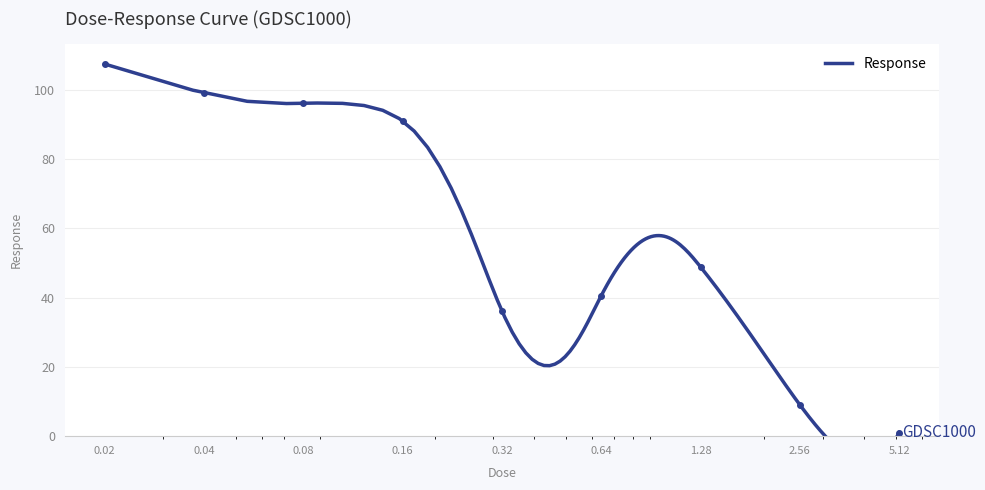

Rank the categories by value from highest to lowest.

0.02, 0.04, 0.08, 0.16, 1.28, 0.64, 0.32, 2.56, 5.12